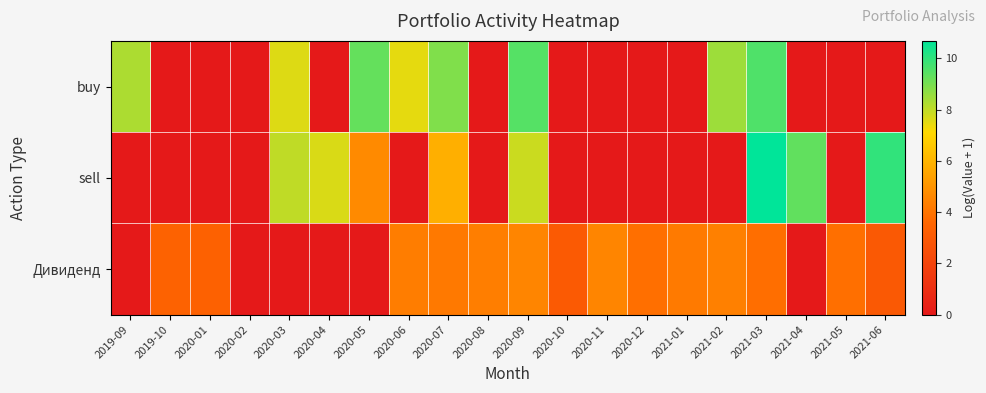

Between 2020-02 and 2021-01, which series saw the biggest shift?

Дивиденд